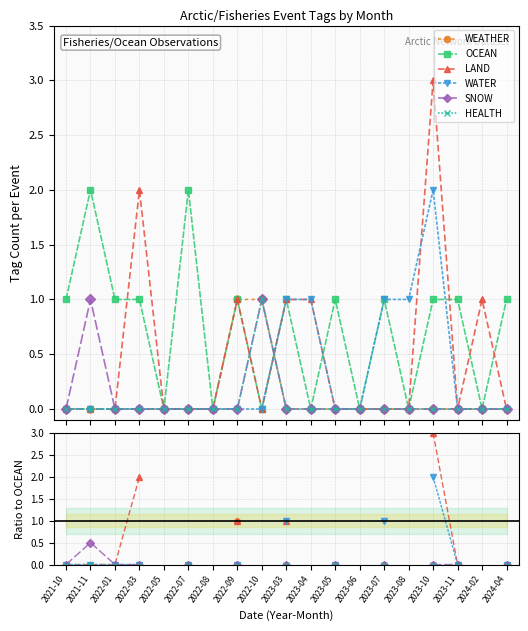

What is the maximum value shown in the chart?

3.0